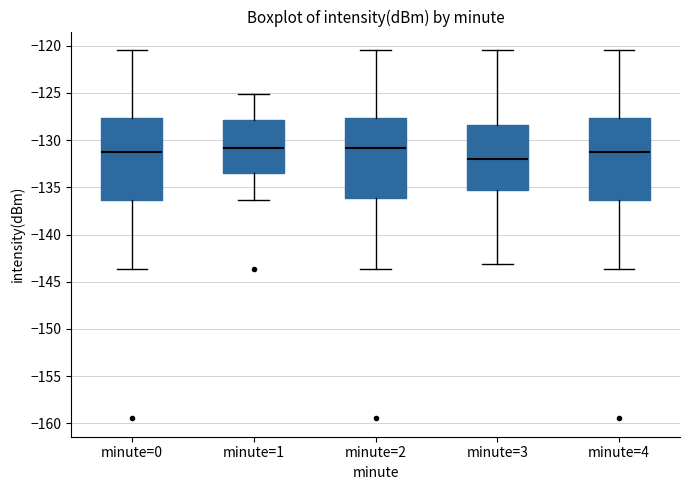

Reading left to right, read every box against the y-axis: the position of its median line, the range the box covers, and the ends of its whiskers. The values are not printed on the chart, so give them approximately, as read against the axis.

minute=0: median -131.5, box -136.5 to -127.5, whiskers -143.5 to -120.5
minute=1: median -131.0, box -133.5 to -128.0, whiskers -136.5 to -125.0
minute=2: median -131.0, box -136.0 to -127.5, whiskers -143.5 to -120.5
minute=3: median -132.0, box -135.5 to -128.5, whiskers -143.0 to -120.5
minute=4: median -131.5, box -136.5 to -127.5, whiskers -143.5 to -120.5